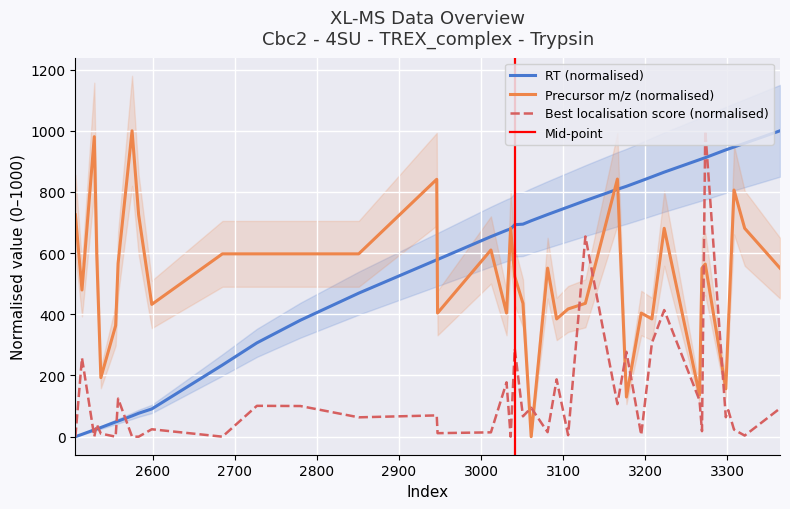

Count the number of categories in the chart.

39